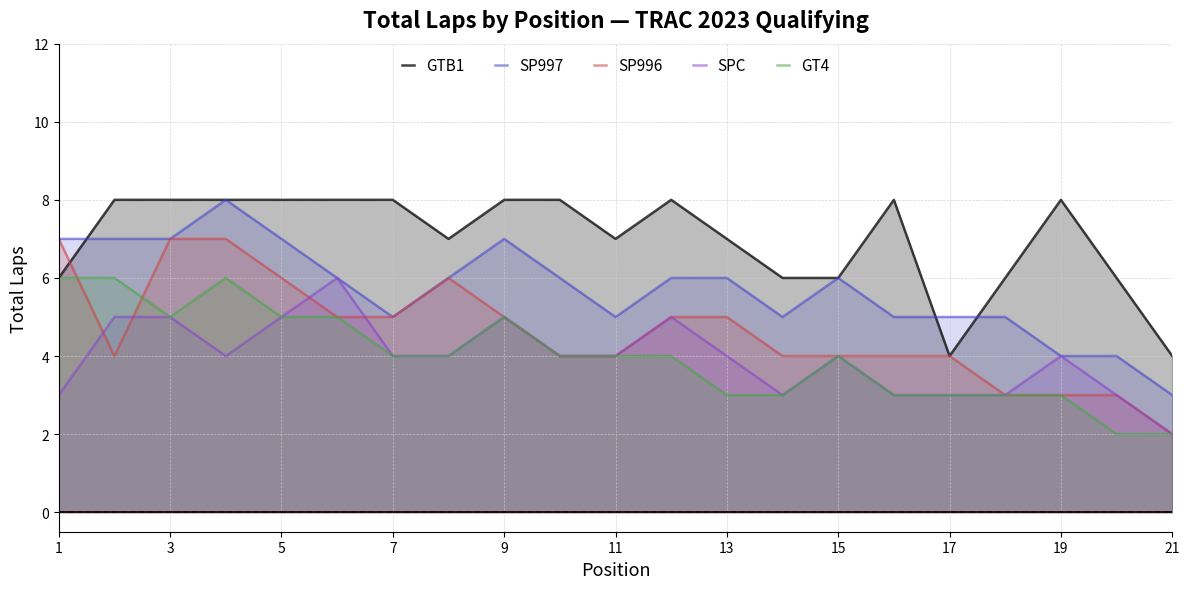

How many distinct data groups are displayed?

5